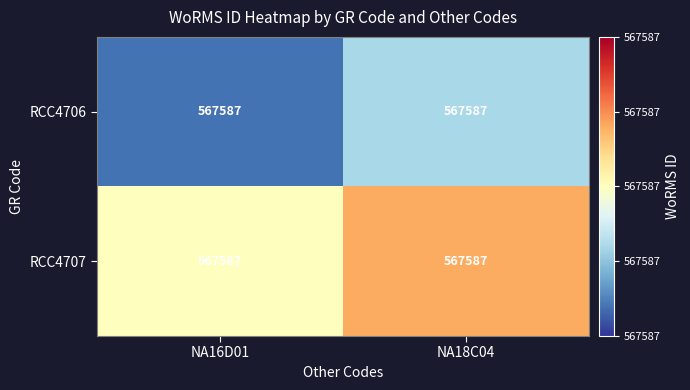

The value of RCC4707 at NA18C04 is 234679. True or false?

False